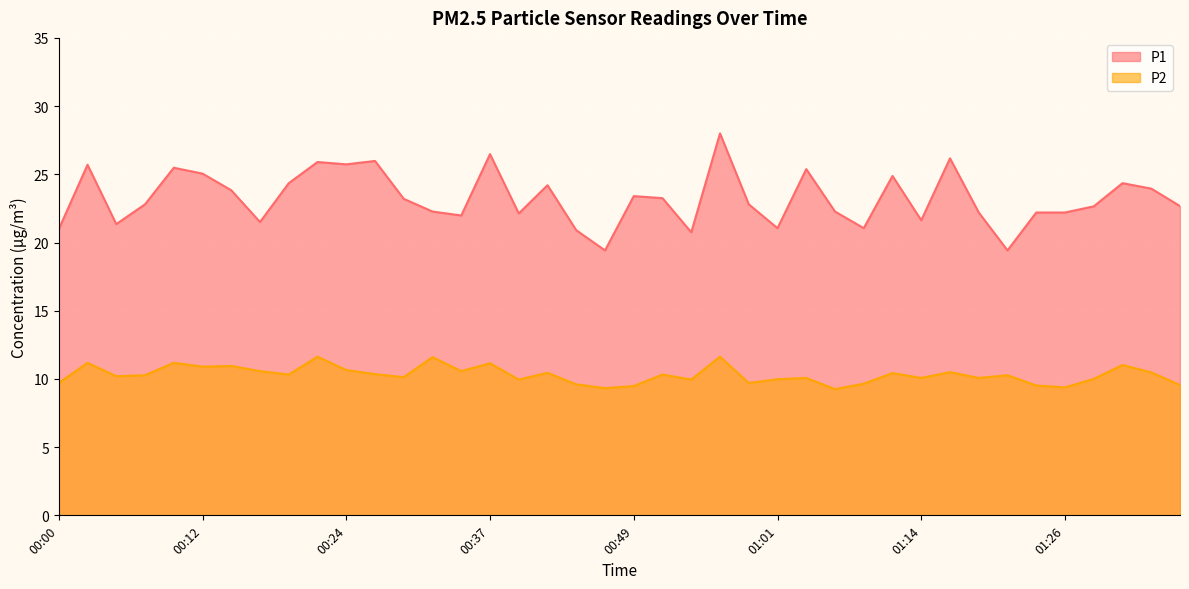

What is the difference between the highest and lowest values at 00:54?

10.8